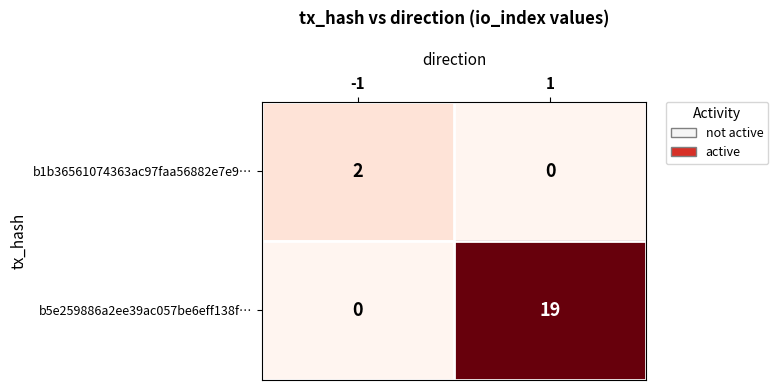

How many data points does each series have?

2